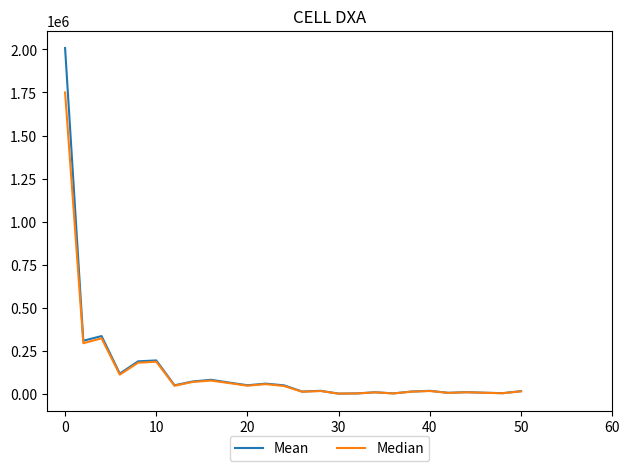

Rank the series by their maximum value, from highest to lowest.

Mean, Median